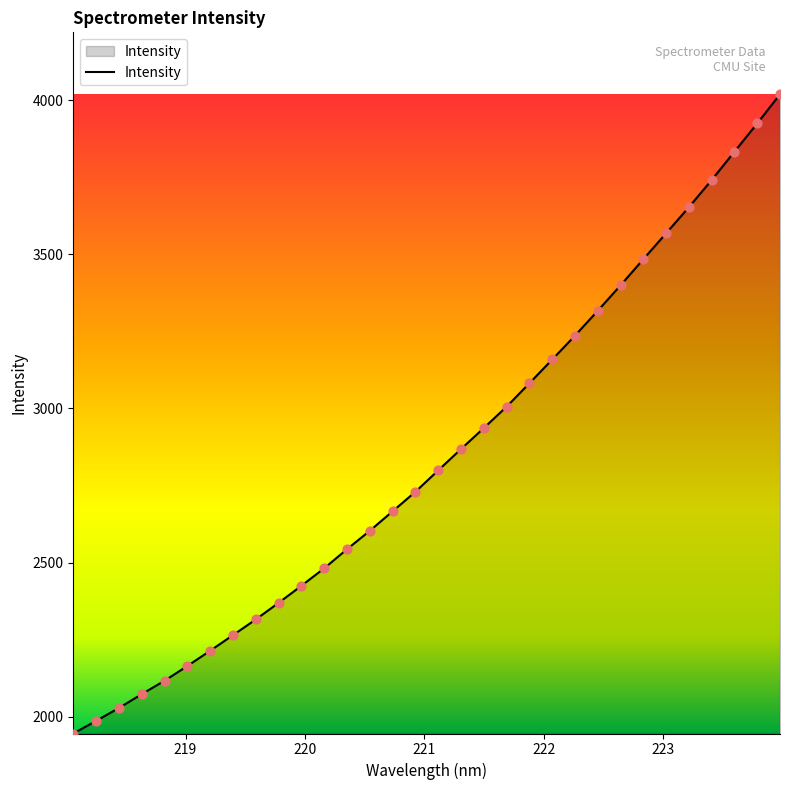

What is the difference between the maximum and minimum values?

2073.4